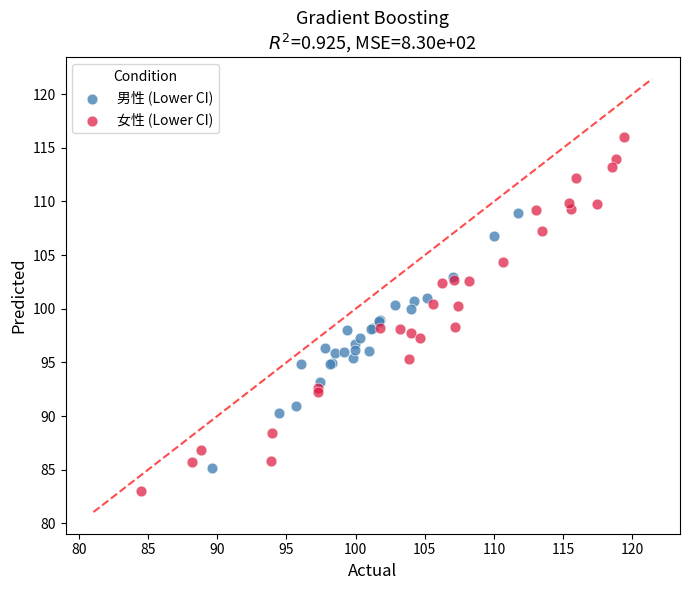

Which series contains the highest Y value?

女性 (Lower CI)